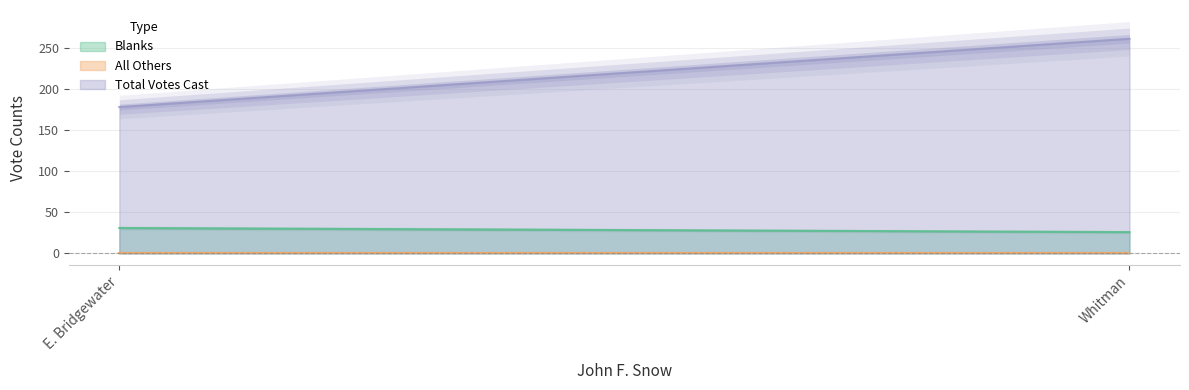

Which has a higher value, E. Bridgewater or Whitman?

E. Bridgewater